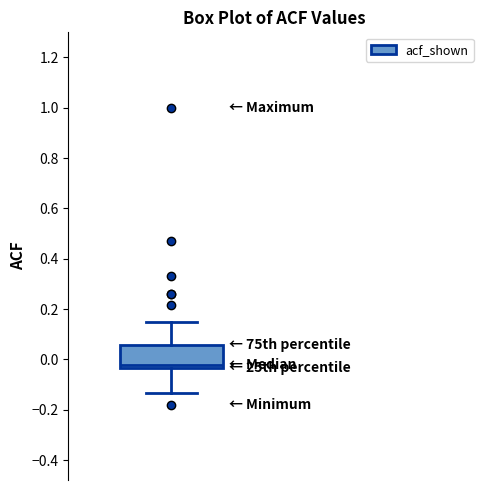

Read this box plot against the y-axis: the position of the median line, the range covered by the box, and the ends of both whiskers. The values are not printed on the chart, so give them approximately, as read against the axis.

median -0.02, box -0.04 to 0.06, whiskers -0.14 to 0.14